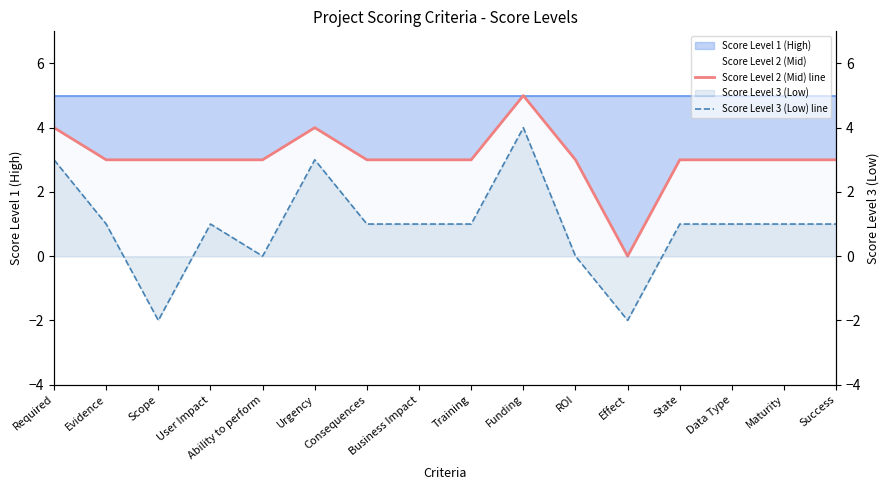

At which category is the sum across all series the highest?

Funding